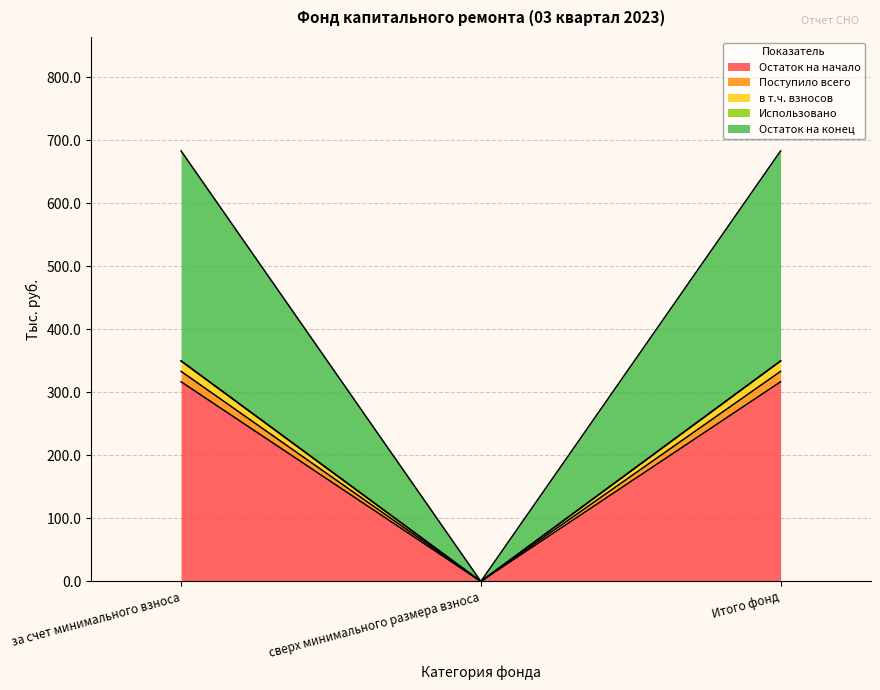

The Остаток на конец series shows 0.0 at сверх минимального размера взноса. True or false?

True